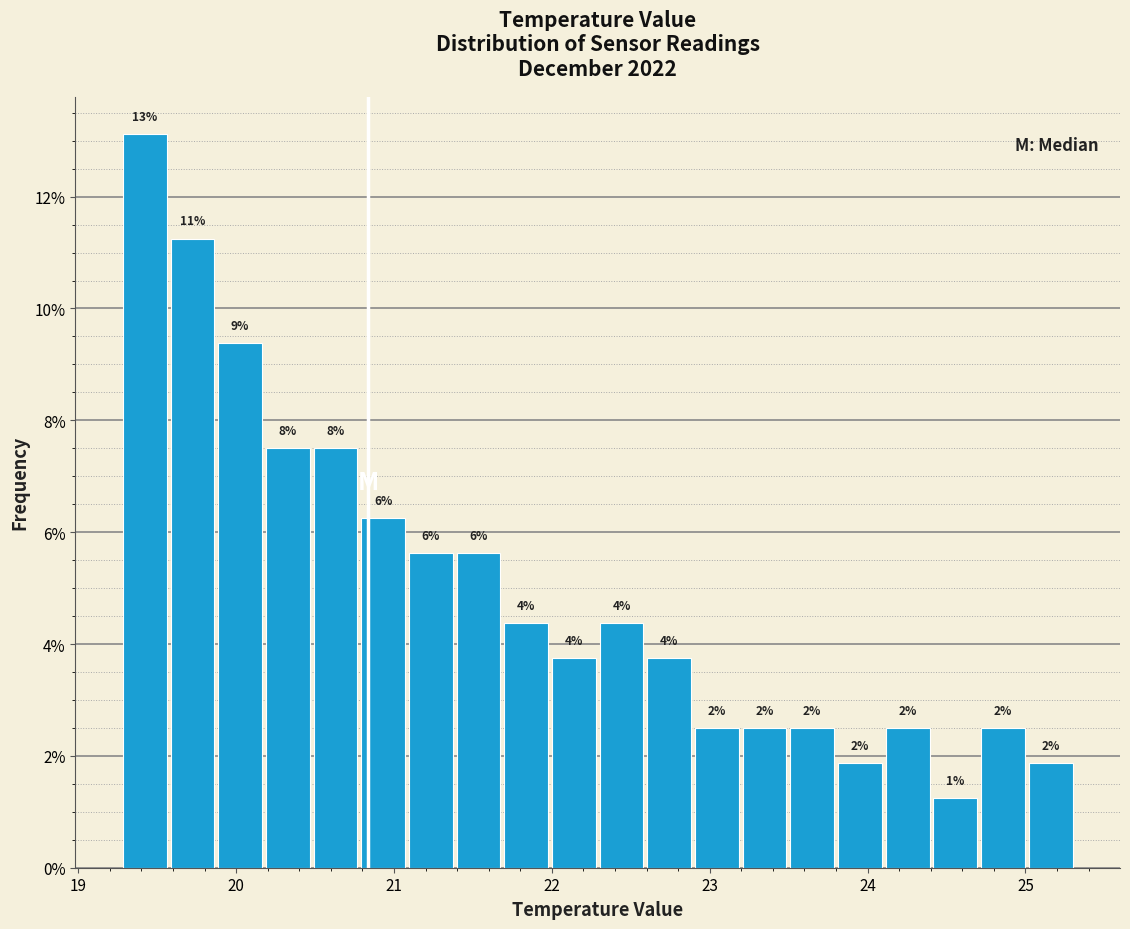

Read against the x-axis, roughly where is the centre of the tallest bar?

19.4